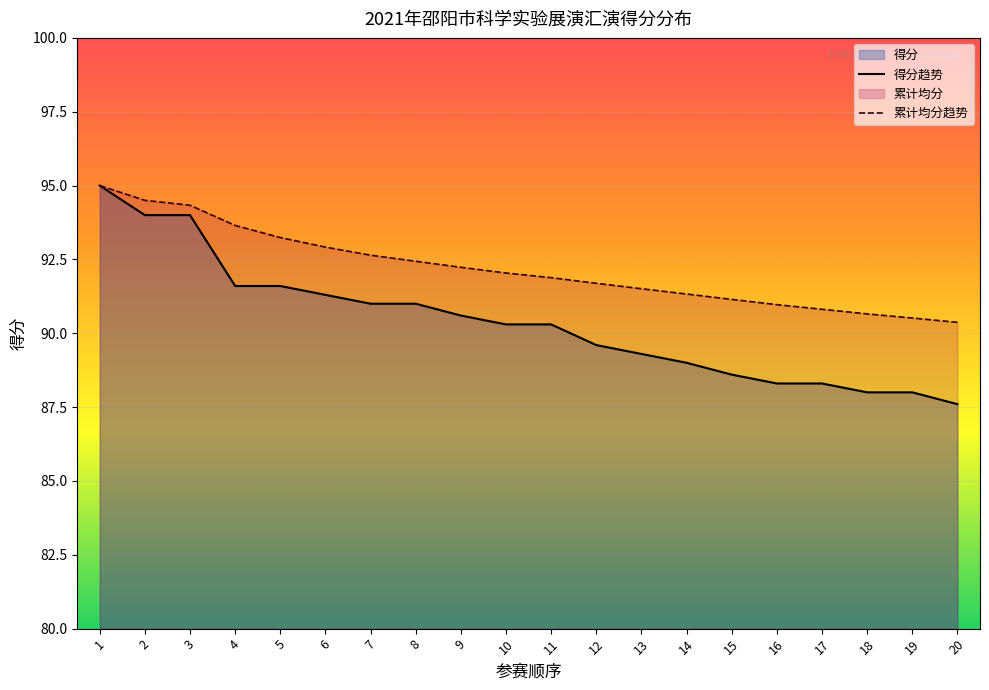

At which category does the chart reach its peak across all series?

1